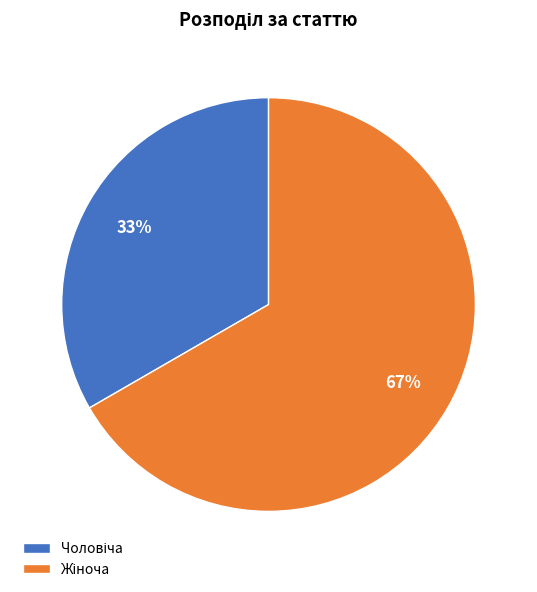

Is there any slice that represents more than half of the pie?

Yes